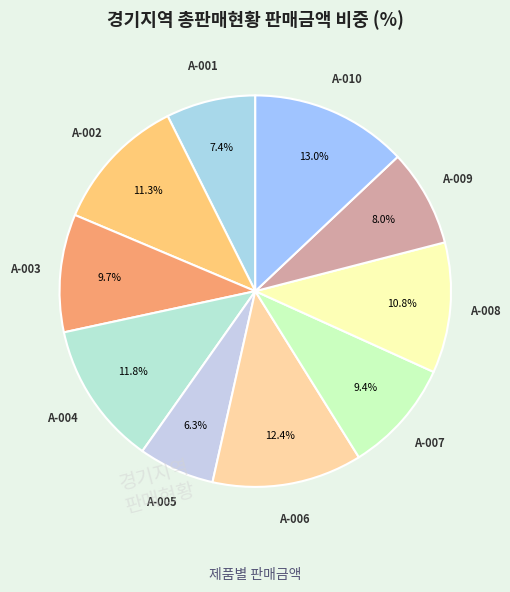

Count the number of slices in the pie.

10